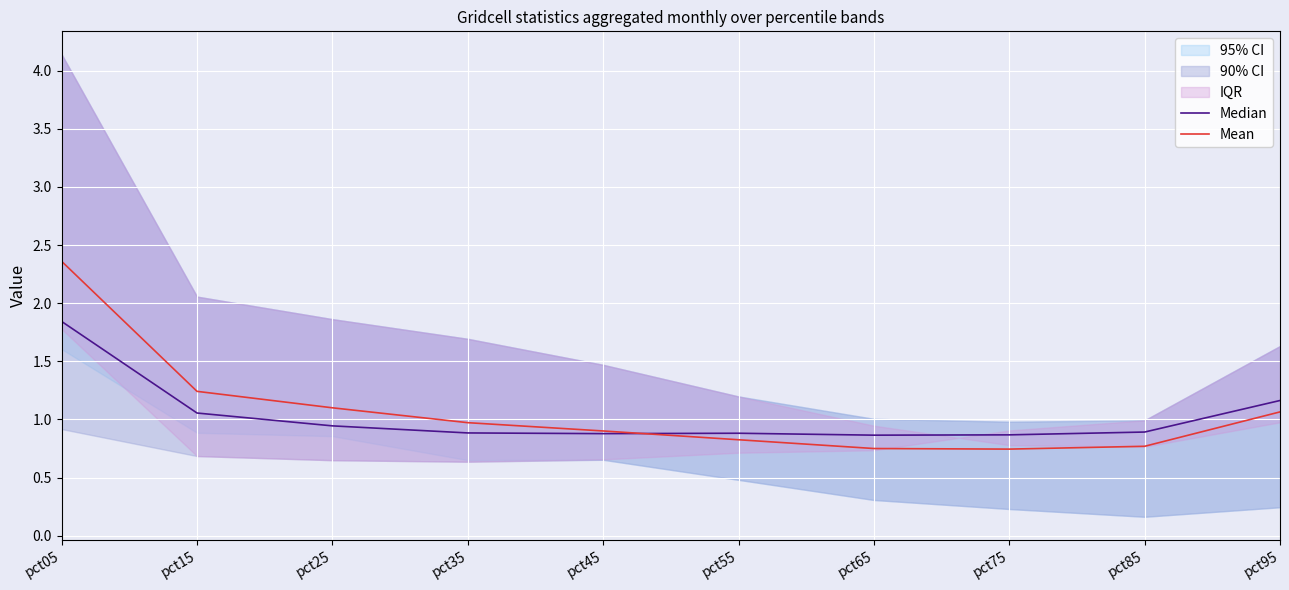

Is the value of Mean at pct95 greater than the value of Median at pct85?

Yes